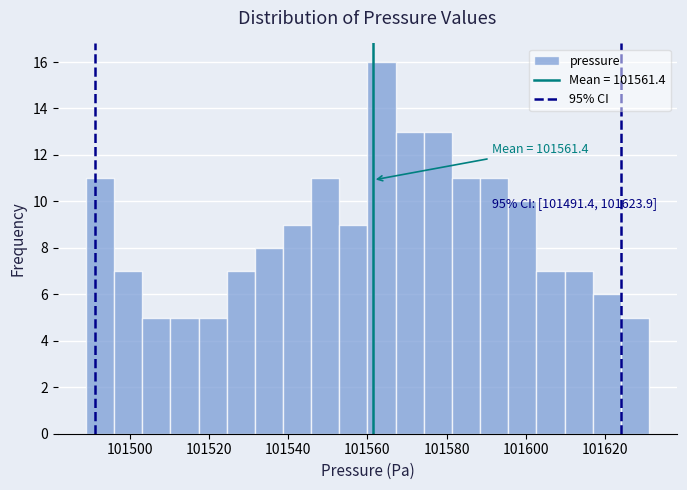

Read against the x-axis, roughly where is the centre of the tallest bar?

101564